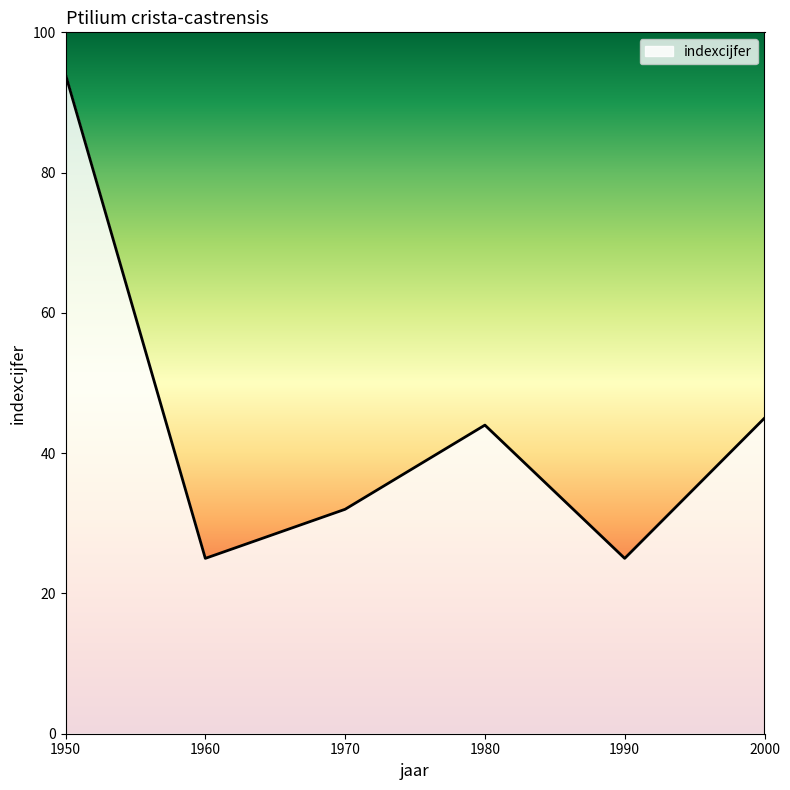

Reading right to left, list all the values displayed in this chart.

2000=45	1990=25	1980=44	1970=32	1960=25	1950=94